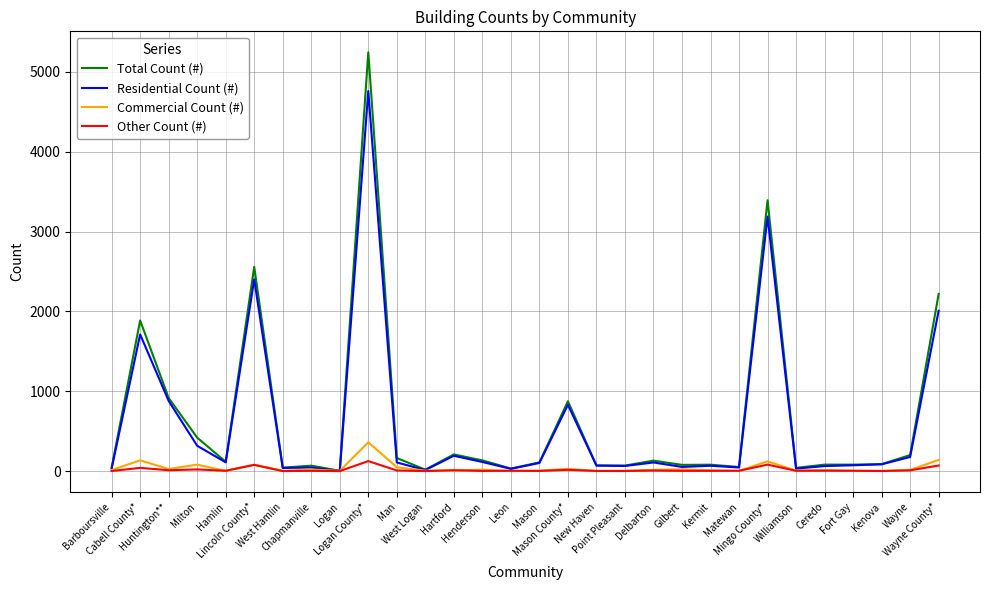

Rank the series by their maximum value, from highest to lowest.

Total Count (#), Residential Count (#), Commercial Count (#), Other Count (#)